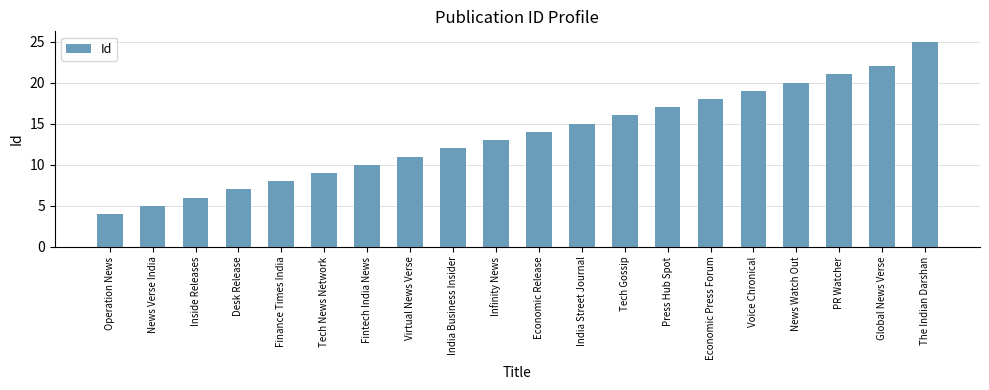

Reading left to right, what are all the values shown in this chart?

4	5	6	7	8	9	10	11	12	13	14	15	16	17	18	19	20	21	22	25